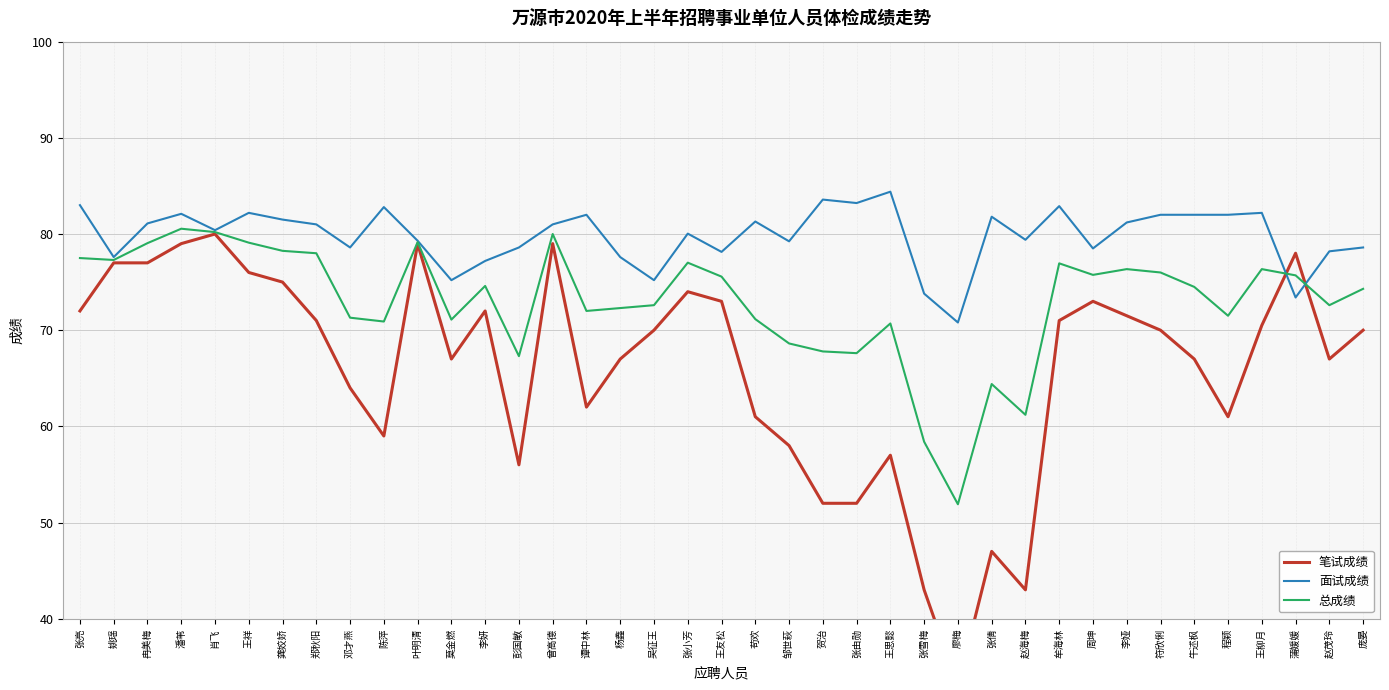

How many interior local valleys does the 总成绩 series have?

11